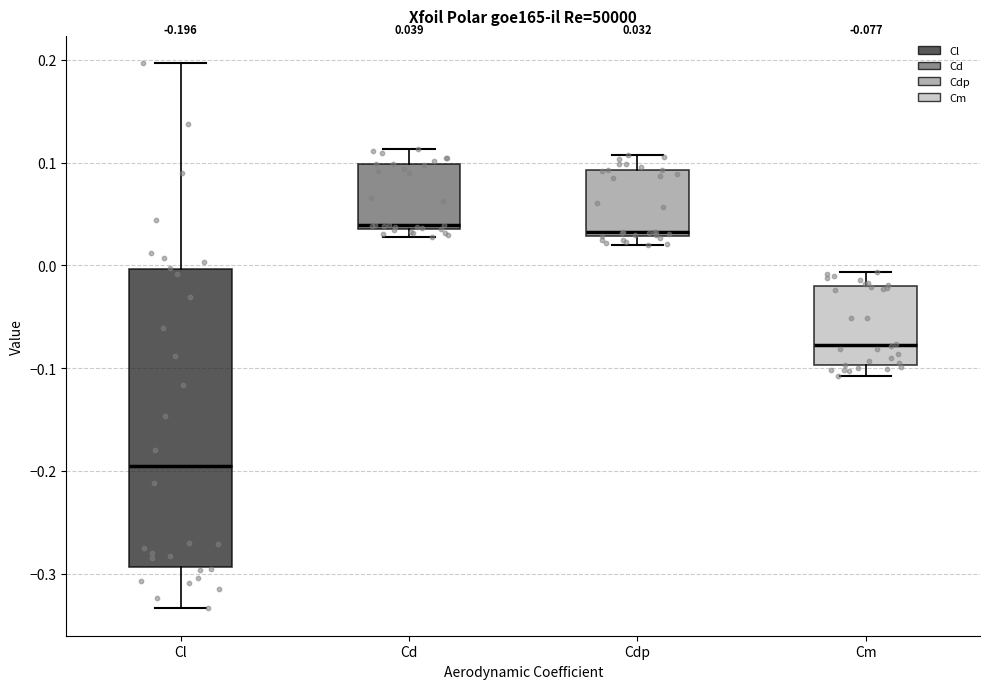

Comparing the boxes themselves (not the whiskers), which one is the tallest?

Cl